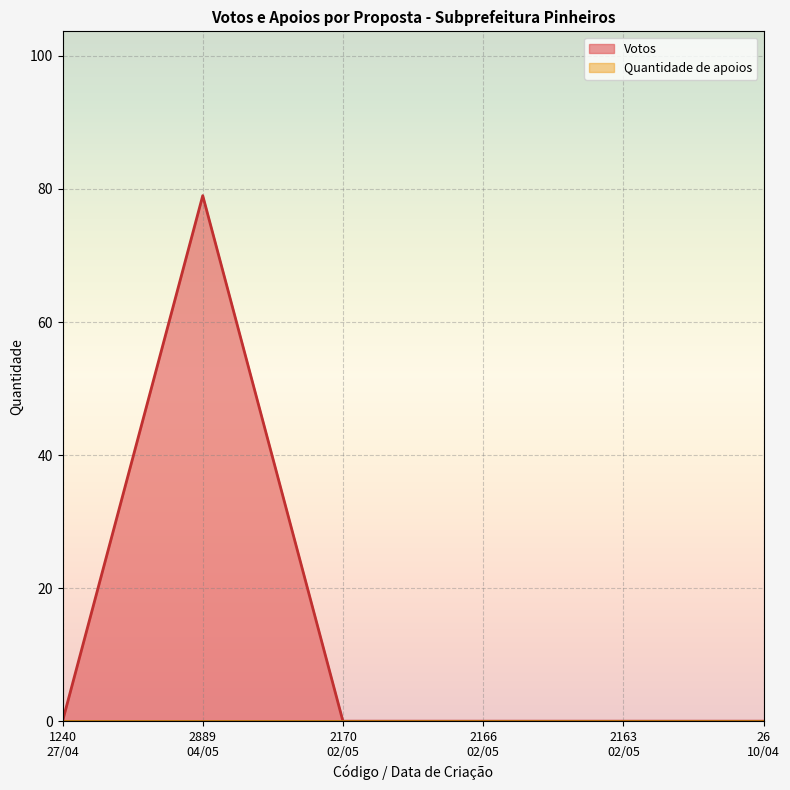

What is the maximum value shown in the chart?

79